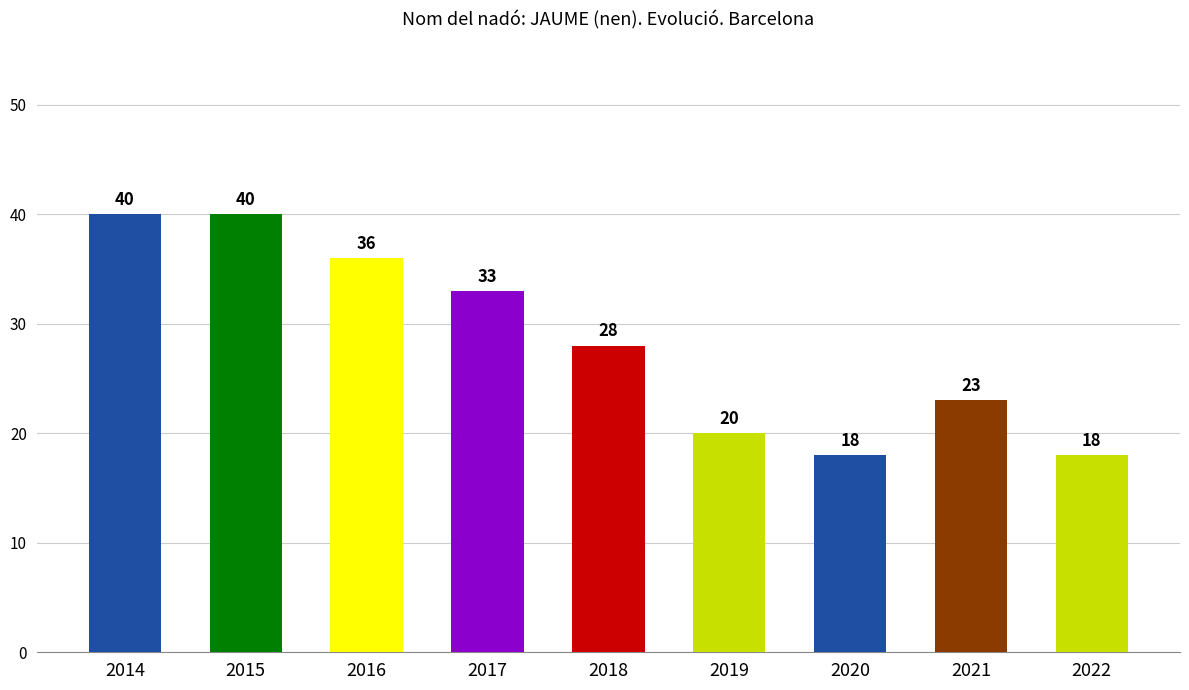

Reading left to right, list all the values displayed in this chart.

40	40	36	33	28	20	18	23	18